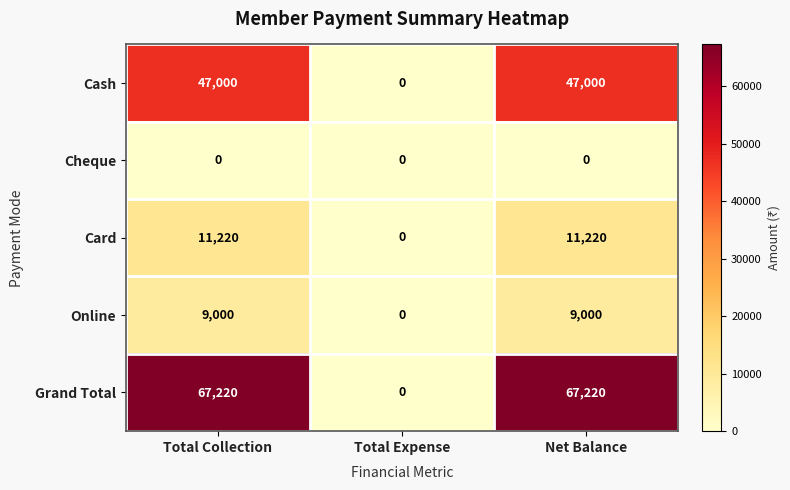

Reading left to right, extract all data points from this chart.

Cash: 47000	0	47000
Cheque: 0	0	0
Card: 11220	0	11220
Online: 9000	0	9000
Grand Total: 67220	0	67220